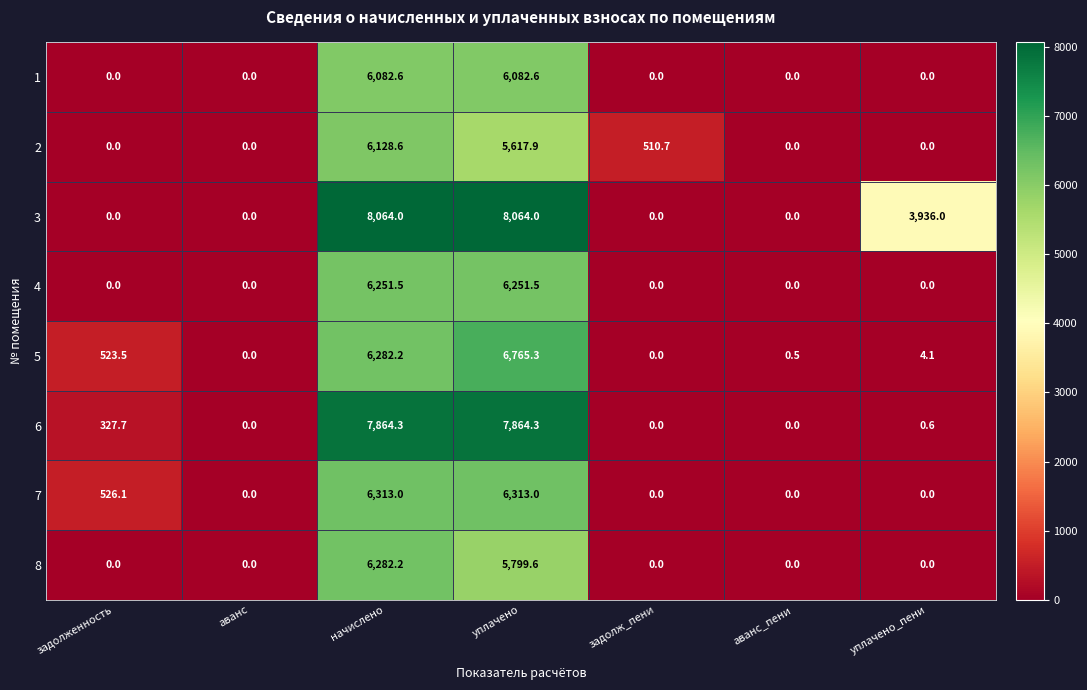

Is the value of 8 at начислено greater than the value of 2 at уплачено_пени?

Yes